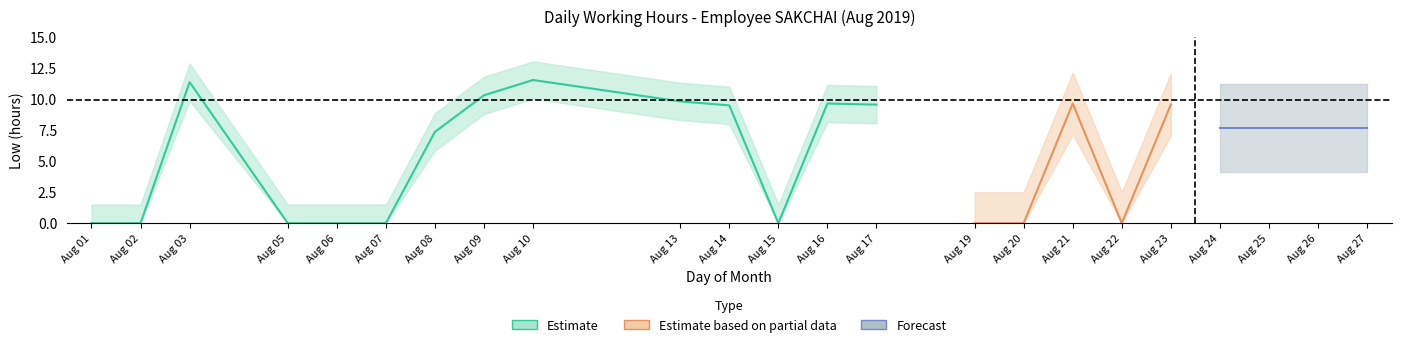

What is the change in value from 3 to 10?

+0.2